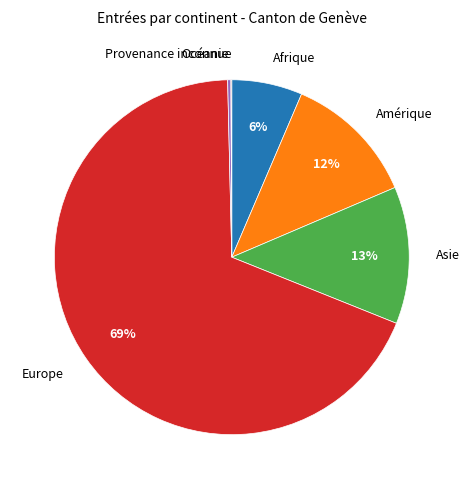

Which has a higher value, Europe or Océanie?

Europe